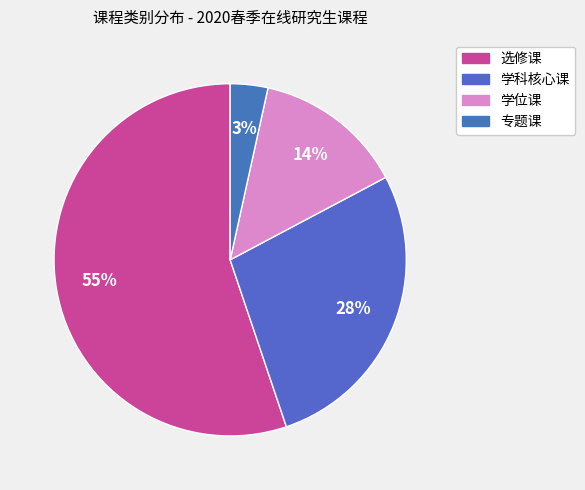

How many segments does this pie chart have?

4